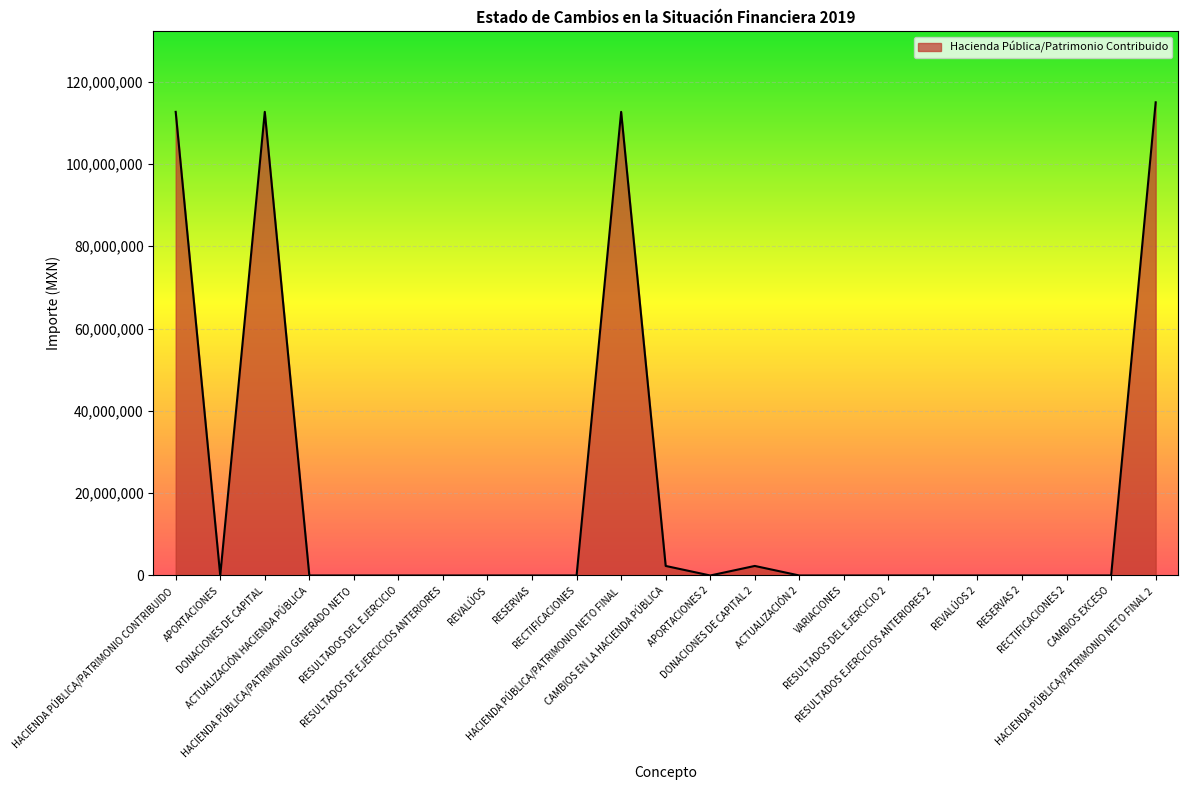

What is the average value?

19894505.2